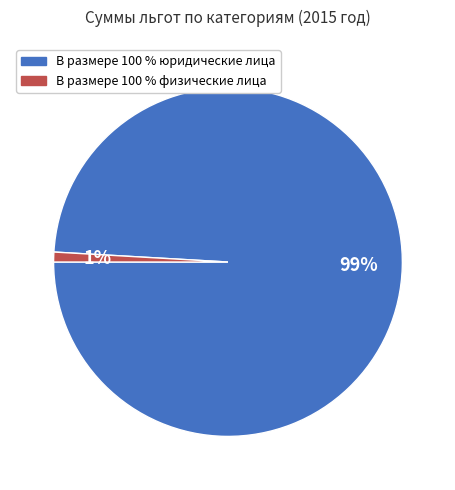

Does any single category account for the majority?

Yes